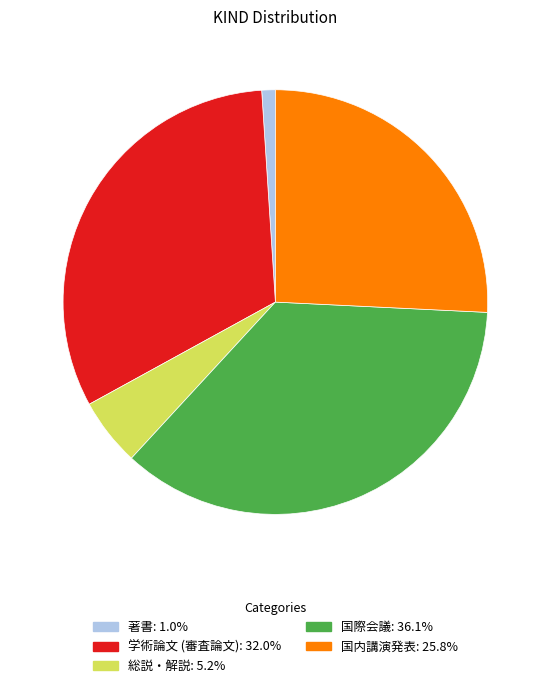

Which slice is the smallest?

著書